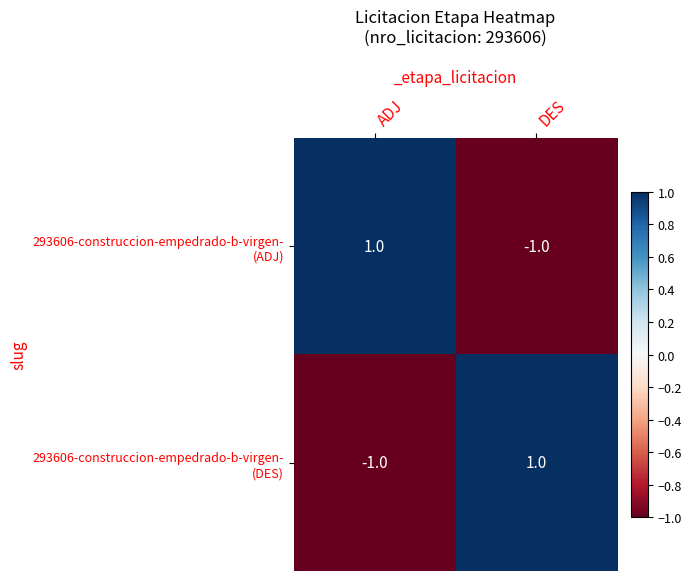

Which series has the largest range (max minus min)?

293606-construccion-empedrado-b-virgen- (ADJ)